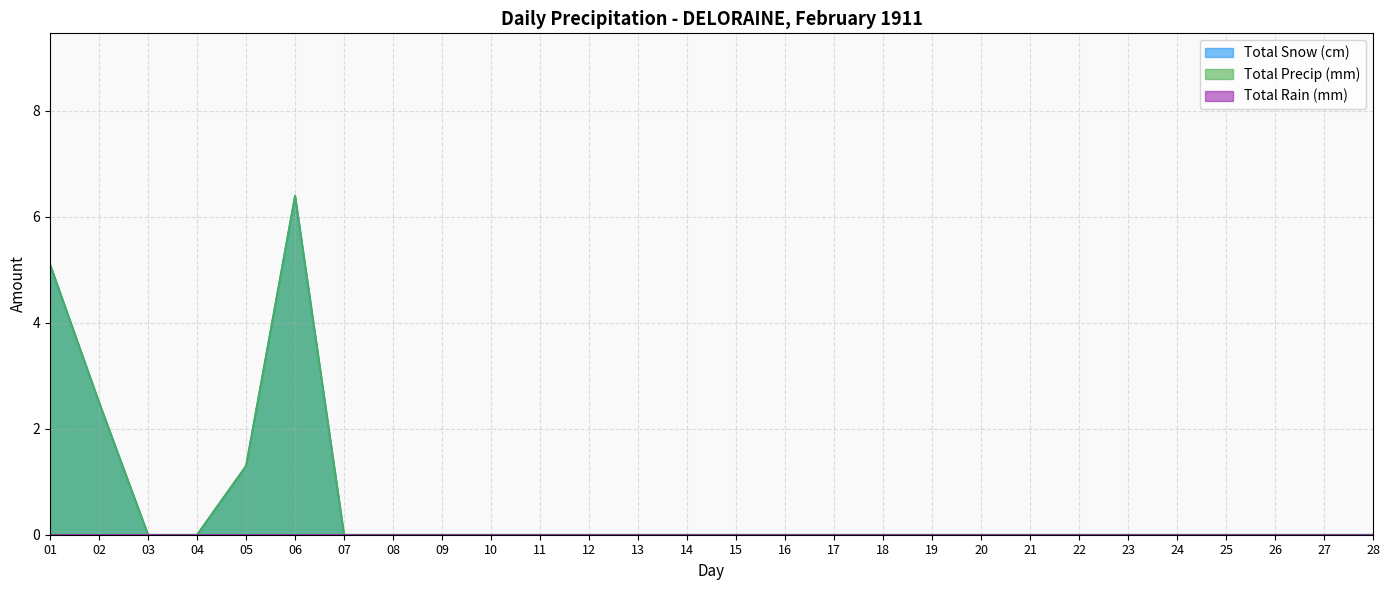

True or false: Total Snow (cm) has a value of -4.1 at 25.

False